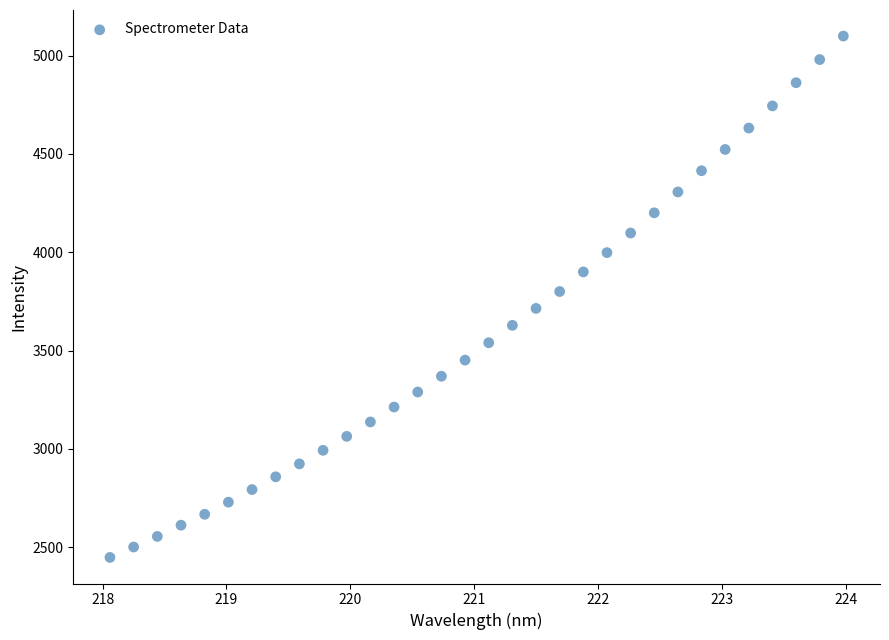

What is the range of X values (max minus min)?

5.9